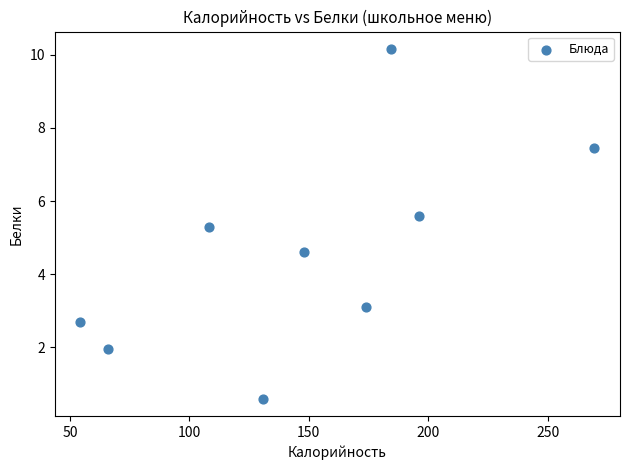

What is the average Y value?

4.6